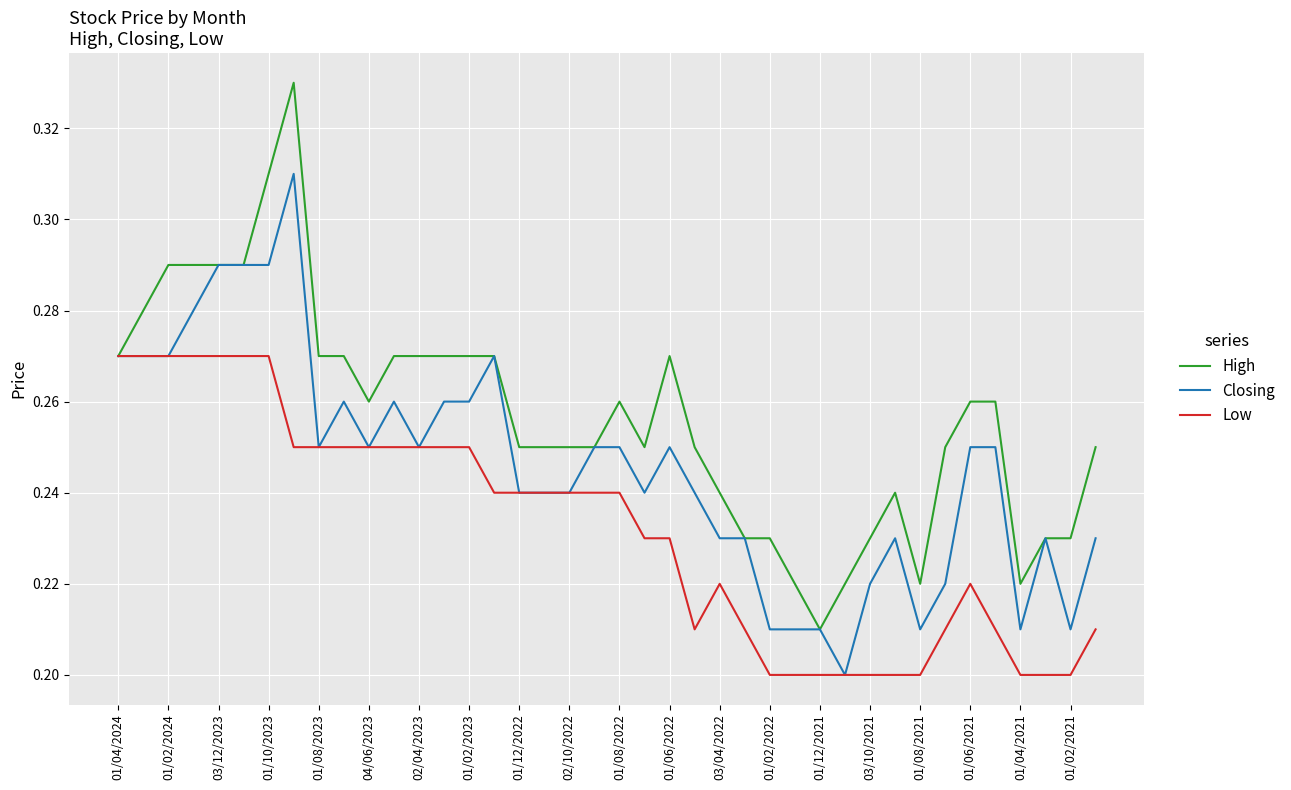

List the series in order of their peak value, lowest first.

Low, Closing, High